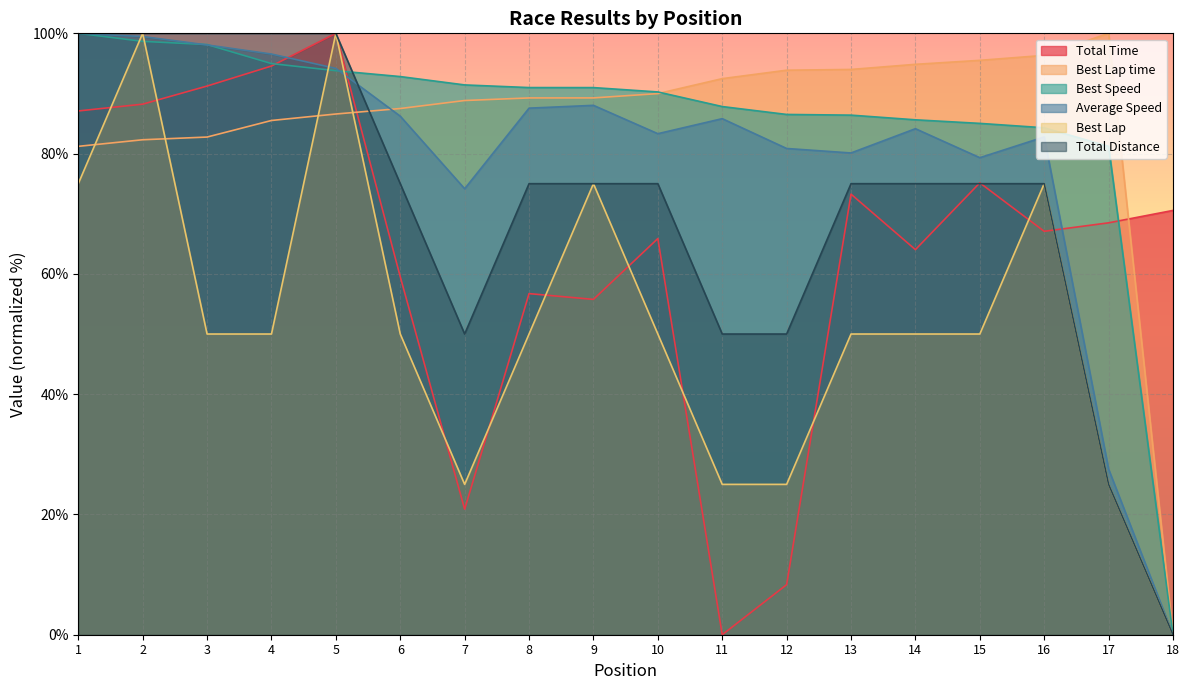

Which series has the largest range (max minus min)?

Total Time